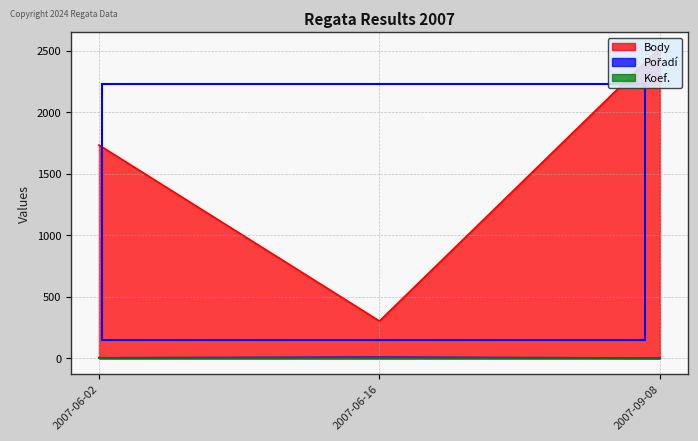

Count the Body values in the range 303 to 2524.

3